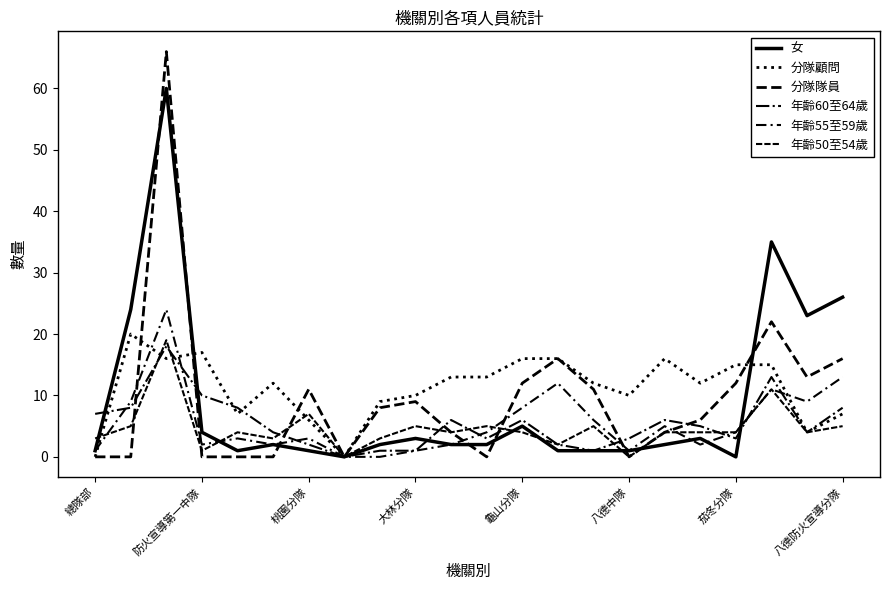

What is the average value of the 年齡55至59歲 series?

6